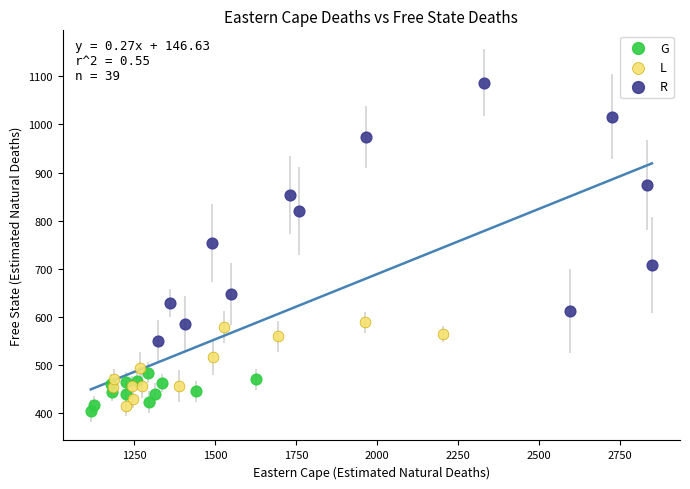

Which series has the widest spread of Y values?

R